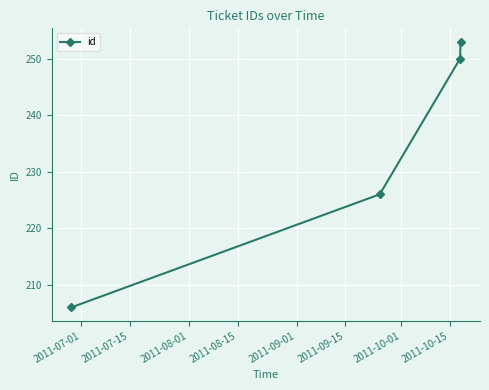

True or false: the data has more than 2 interior local peaks.

False